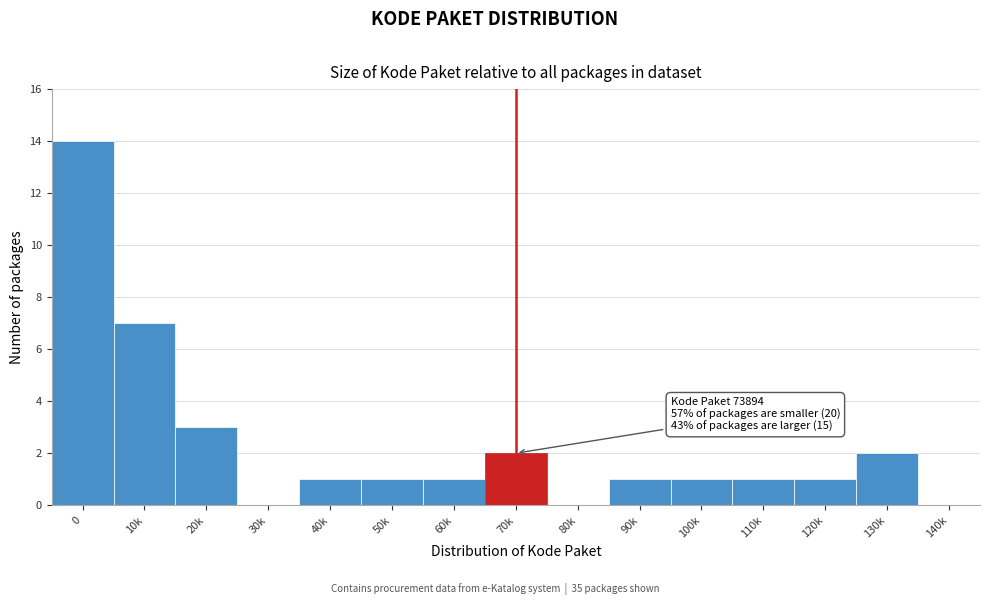

Reading right to left, what are all the values shown in this chart?

140k=0	130k=2	120k=1	110k=1	100k=1	90k=1	80k=0	70k=2	60k=1	50k=1	40k=1	30k=0	20k=3	10k=7	0=14